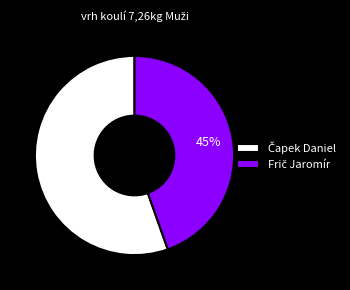

To the nearest percent, what is the average slice percentage?

50%